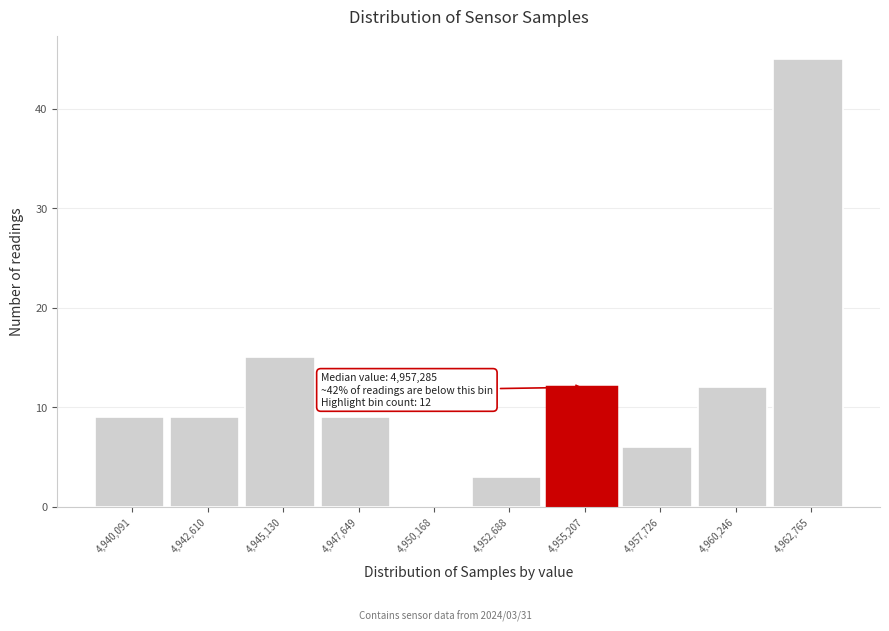

Which range on the x-axis has the tallest bar?

4961500 to 4964000